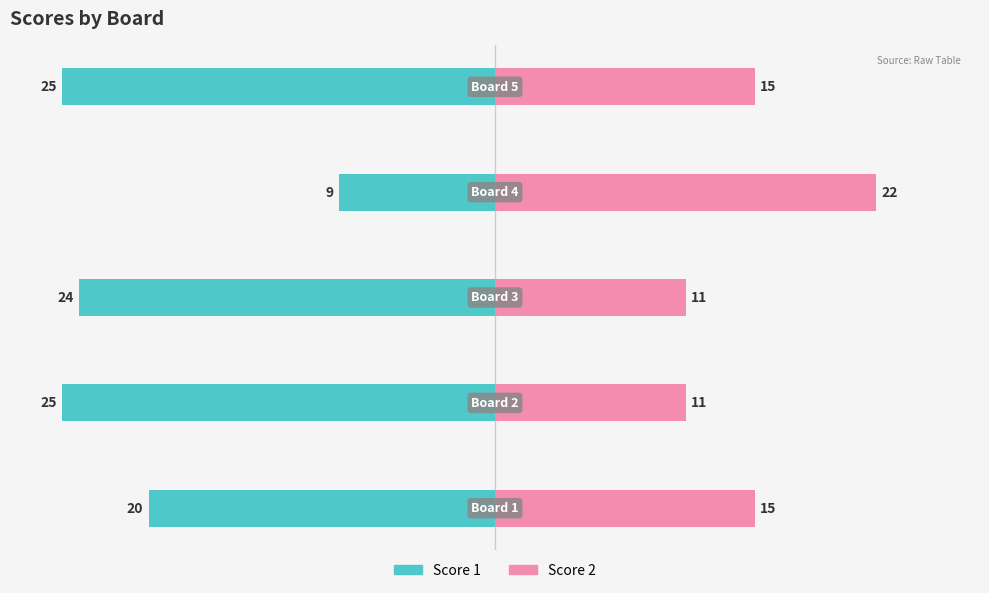

Is it true that Score 1 equals -11 at 0?

False